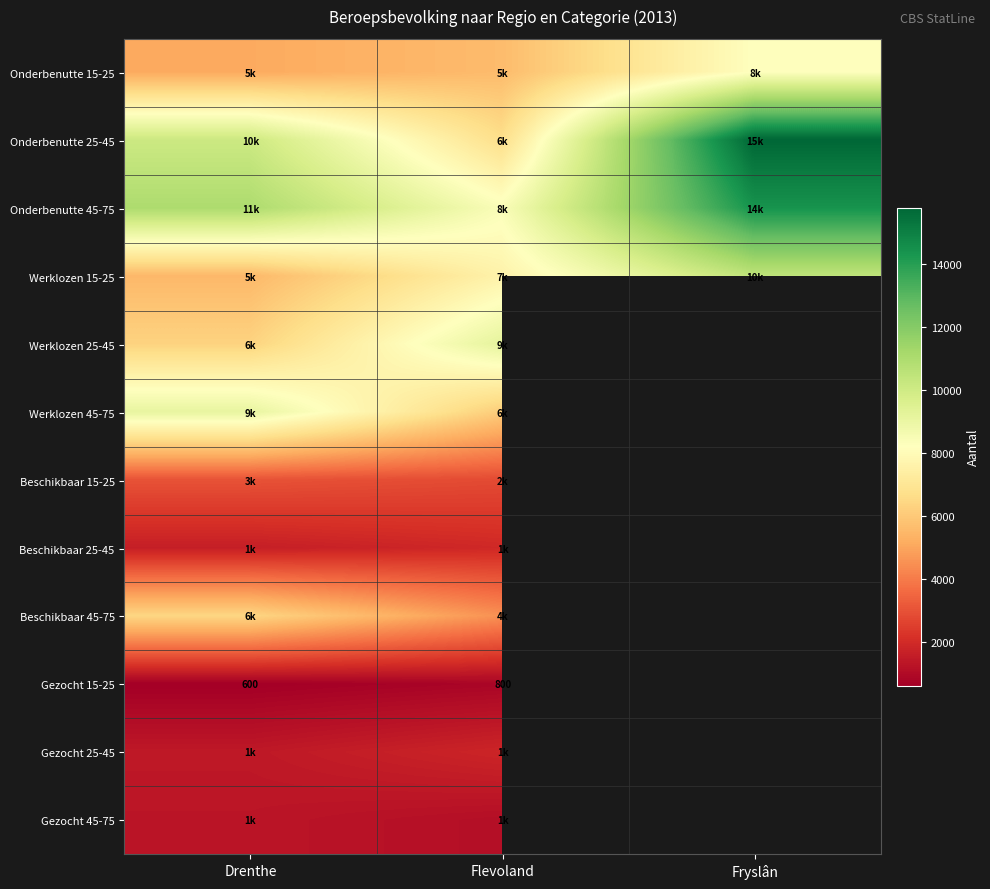

At which category is the sum across all series the highest?

Drenthe